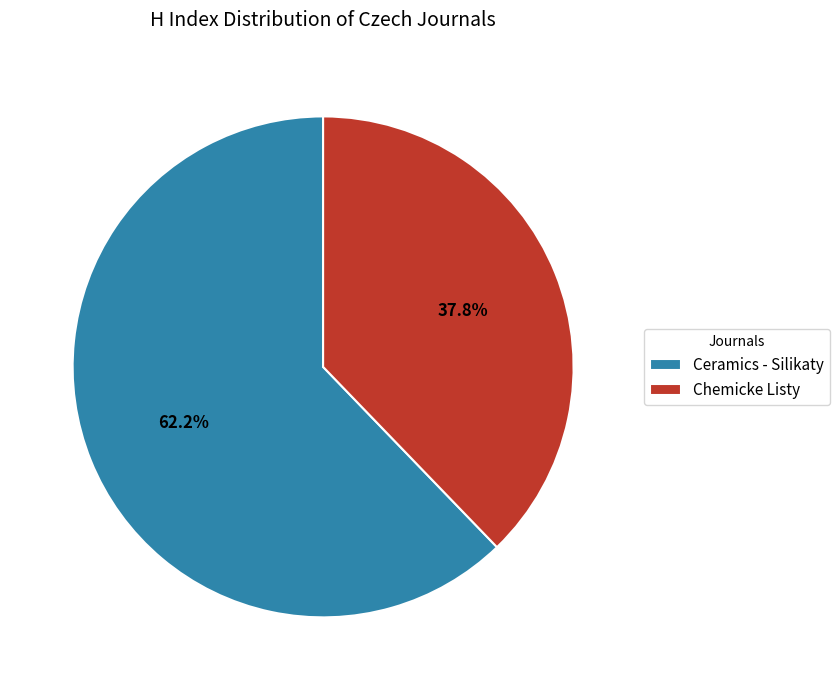

To the nearest percent, what portion does Ceramics - Silikaty represent?

62%